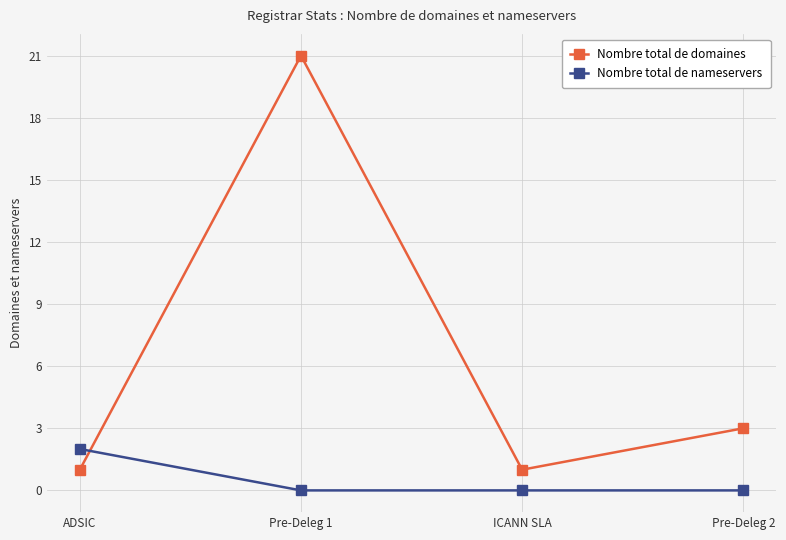

At which category does Nombre total de domaines reach its first local valley?

ICANN SLA